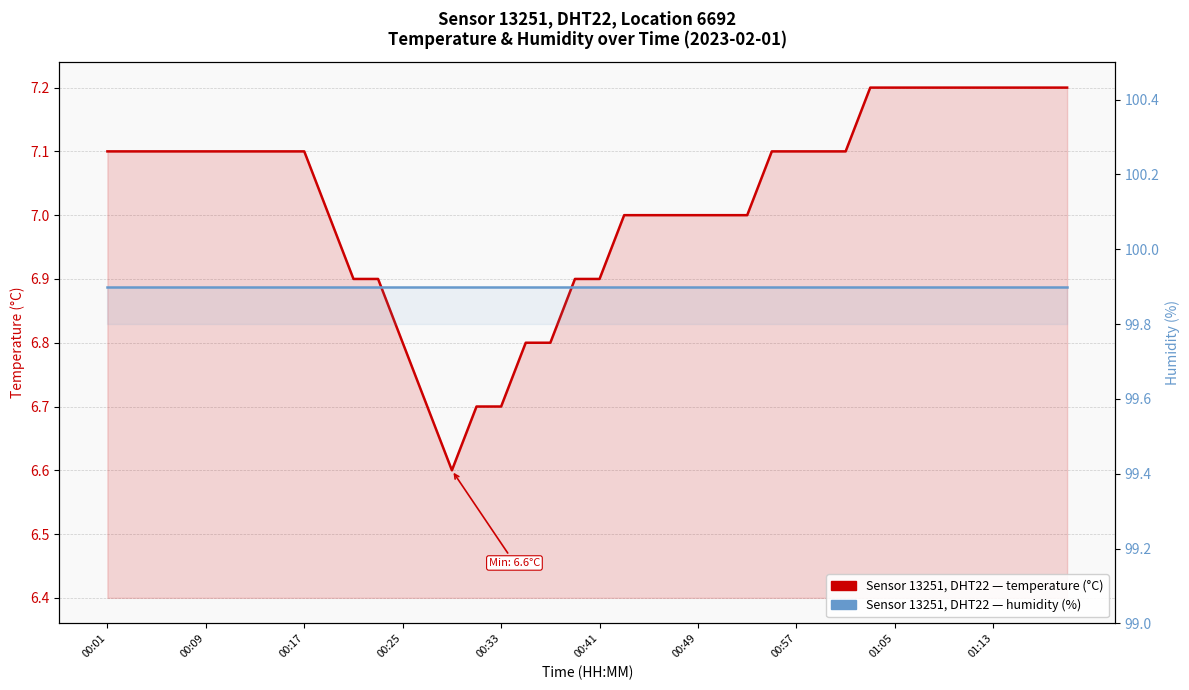

How many values in the temperature (°C) series exceed 7?

22